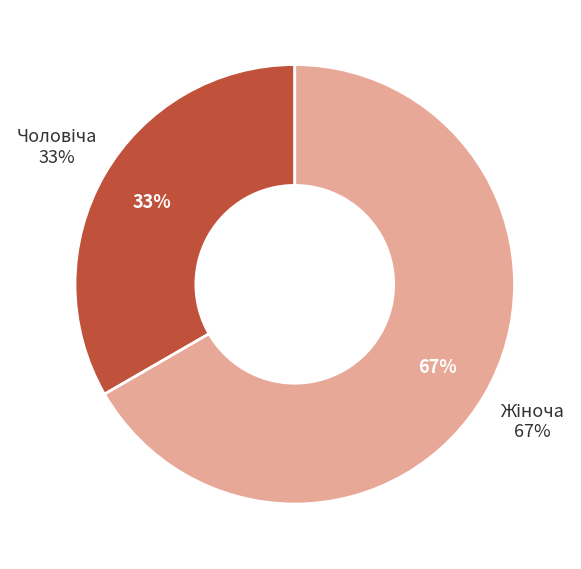

What percentage is the Чоловіча slice, to the nearest percent?

33%